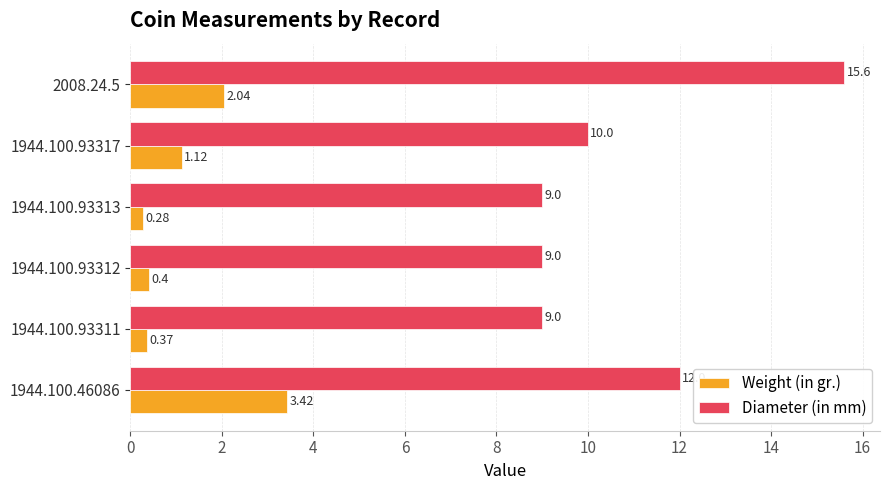

Which series has the largest total across all categories?

Diameter (in mm)